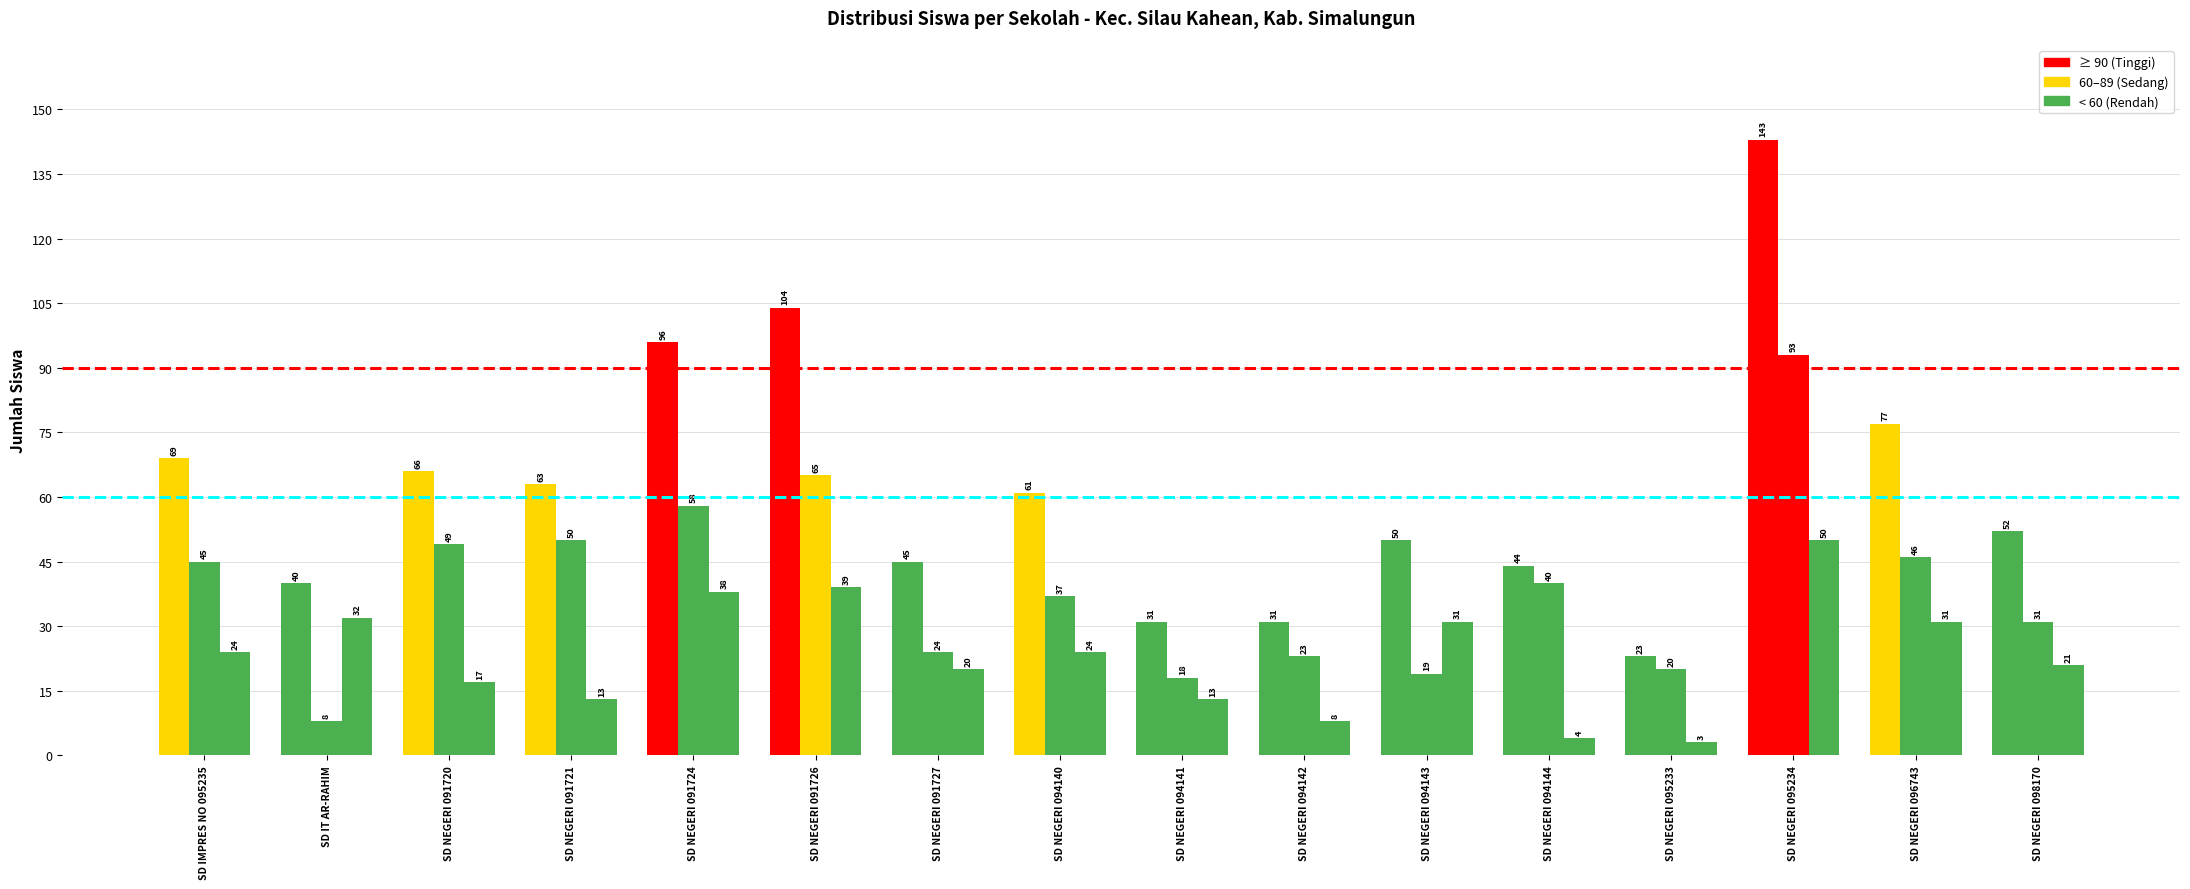

How many bars are there in each group?

3